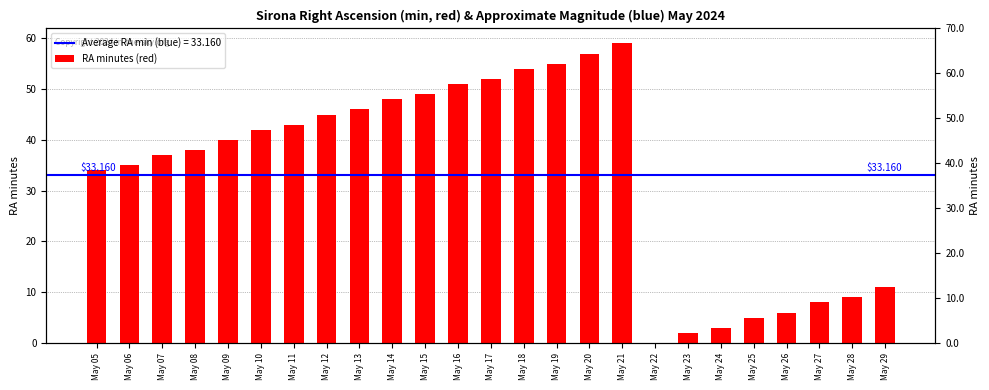

The chart shows a value of 42 at May 10. True or false?

True